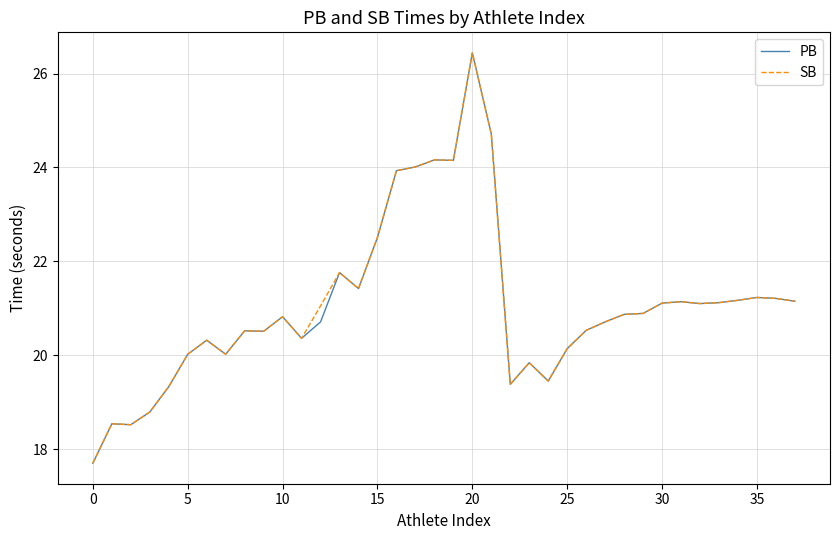

In SB, how many points are lower than both neighbors (excluding endpoints)?

9